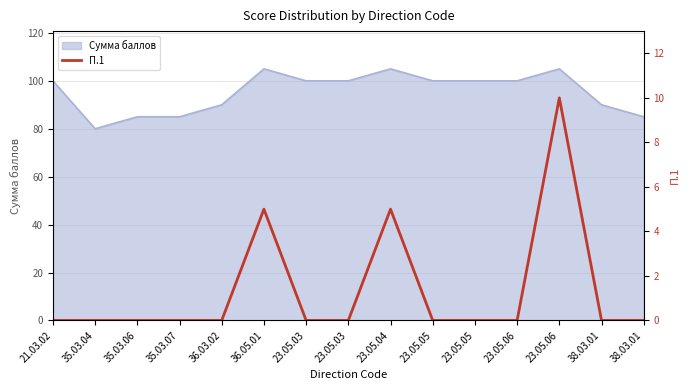

Where is the data nearest to the value 5?

36.05.01